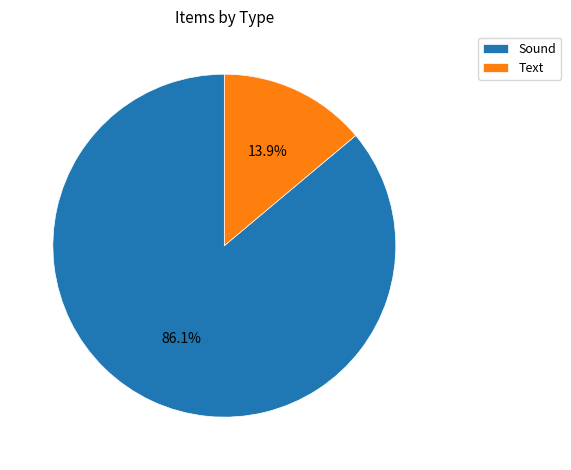

True or false: Text accounts for 24% of the total.

False